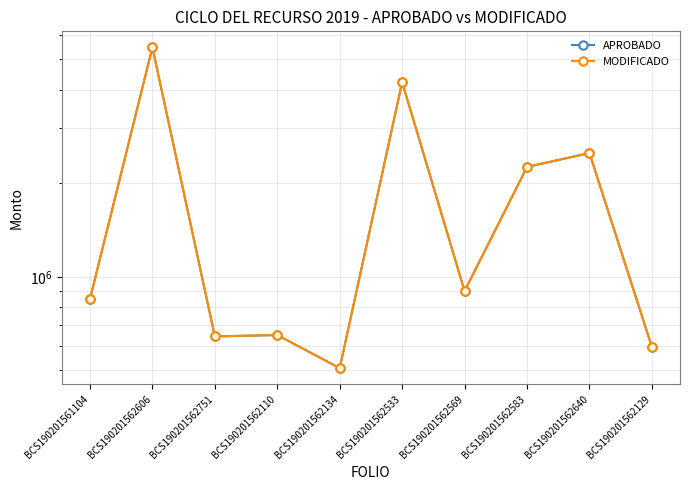

How many data points does each series have?

10